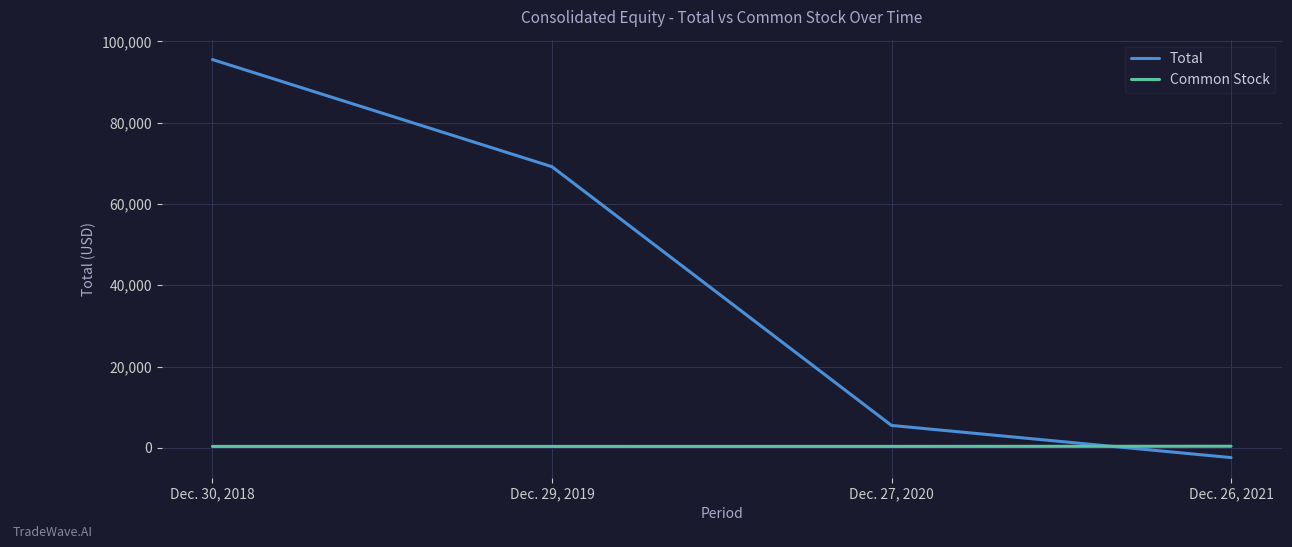

At how many categories does at least one series exceed 23699?

2